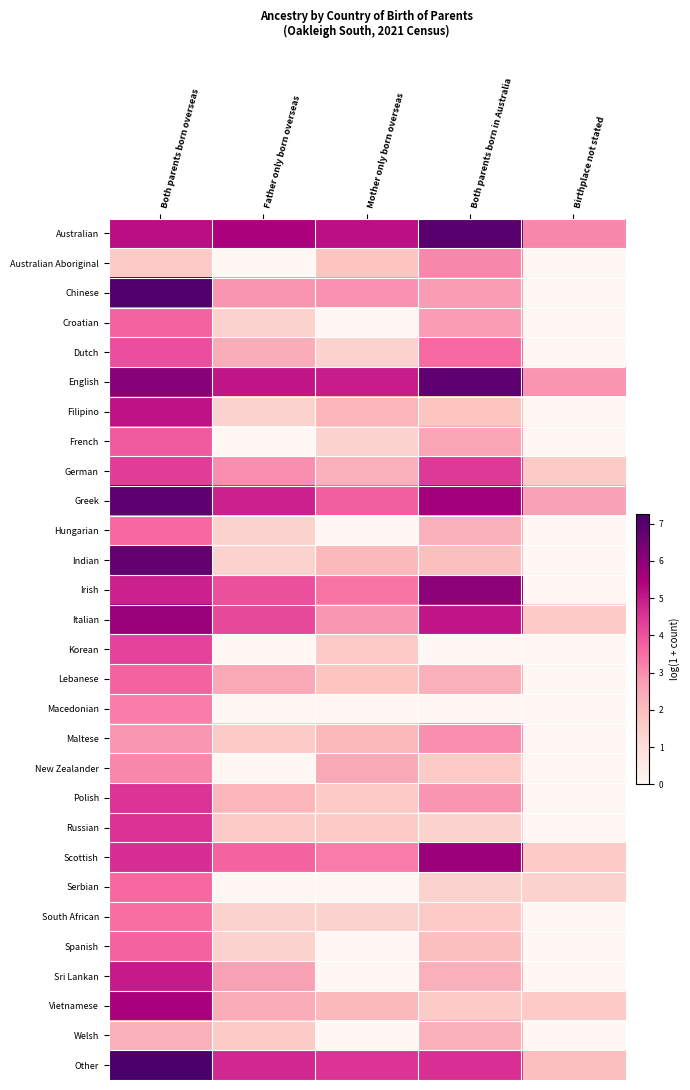

Between Both parents born overseas and Mother only born overseas, which is larger?

Both parents born overseas